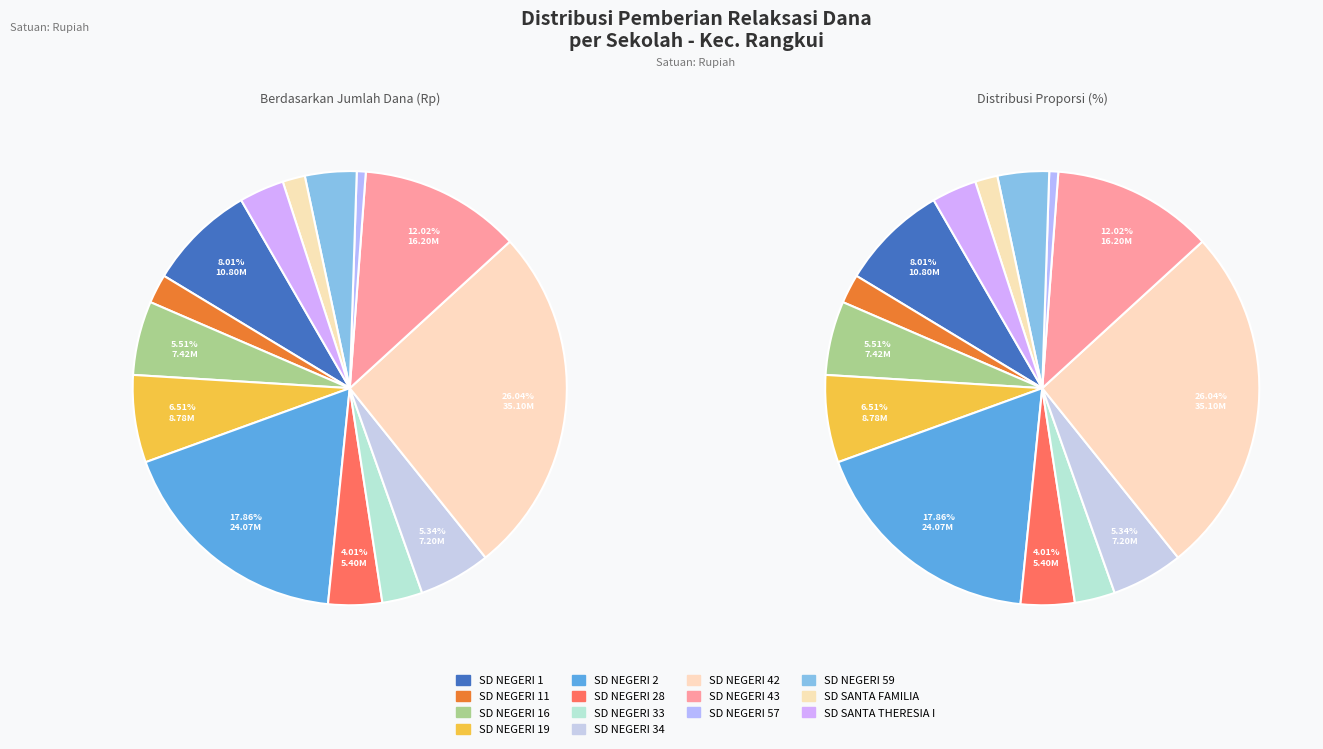

True or false: SD NEGERI 43 accounts for 12% of the total.

True